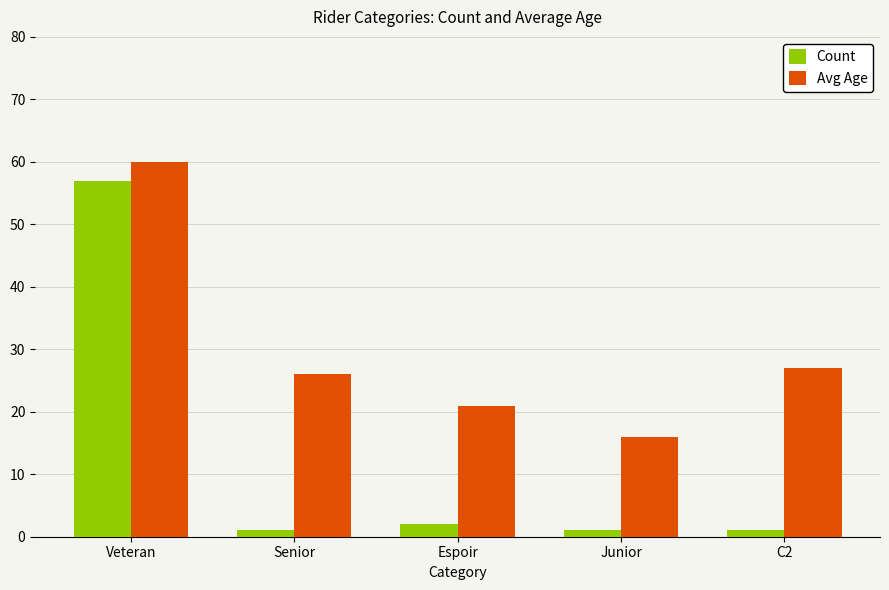

What are all the series names shown in the legend?

Count, Avg Age